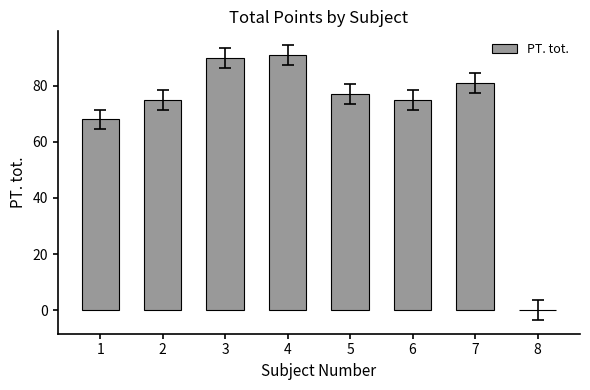

Is it true that the value at 7 is 81?

True